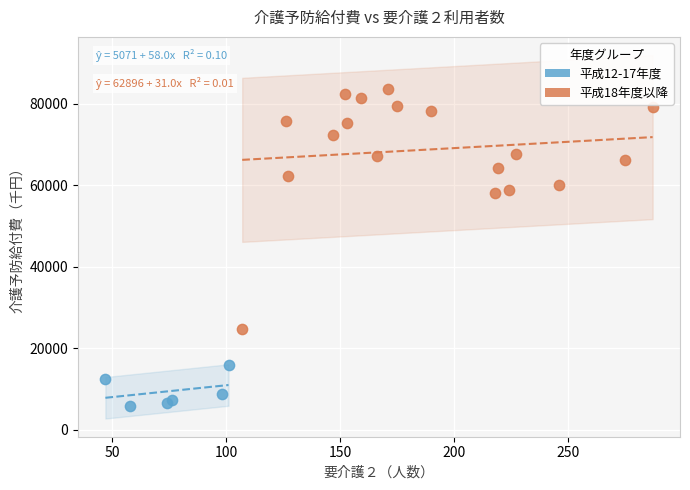

Which series reaches the minimum Y coordinate?

平成12-17年度